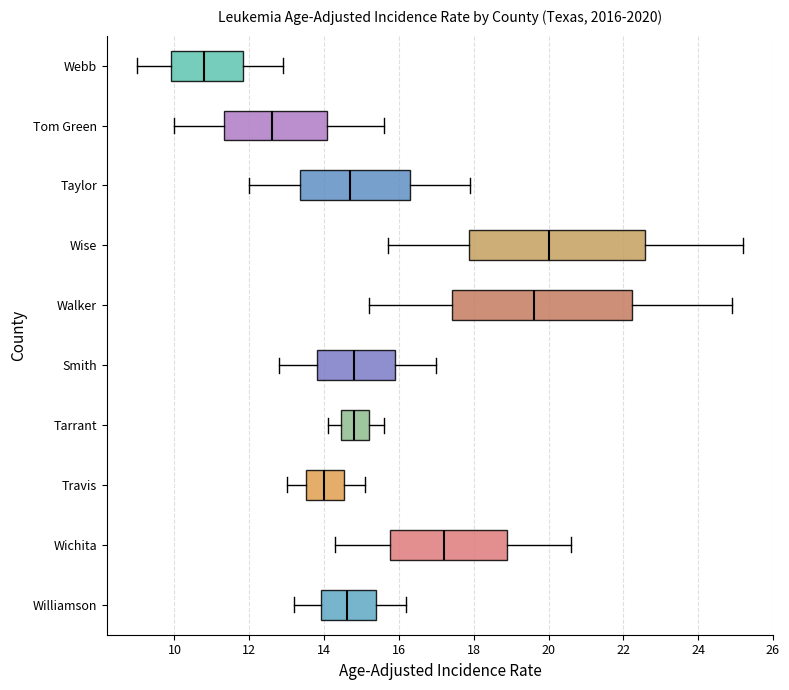

Where does the median line of the box for Travis sit on the x-axis? The values are not printed on the chart, so give them approximately, as read against the axis.

14.0